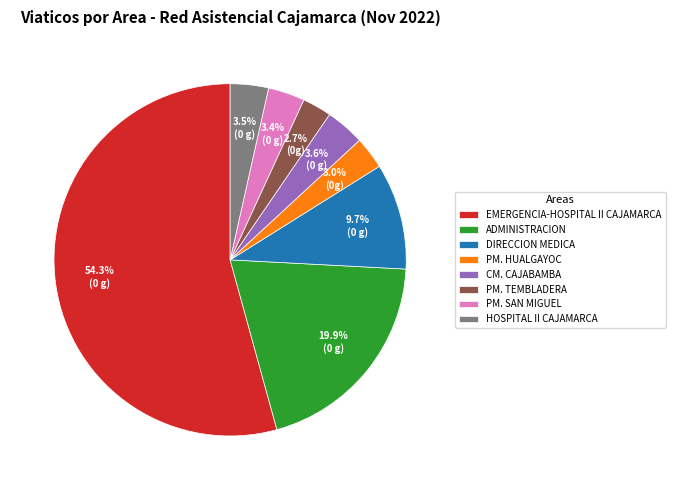

What percentage is the EMERGENCIA-HOSPITAL II CAJAMARCA slice, to the nearest percent?

54%